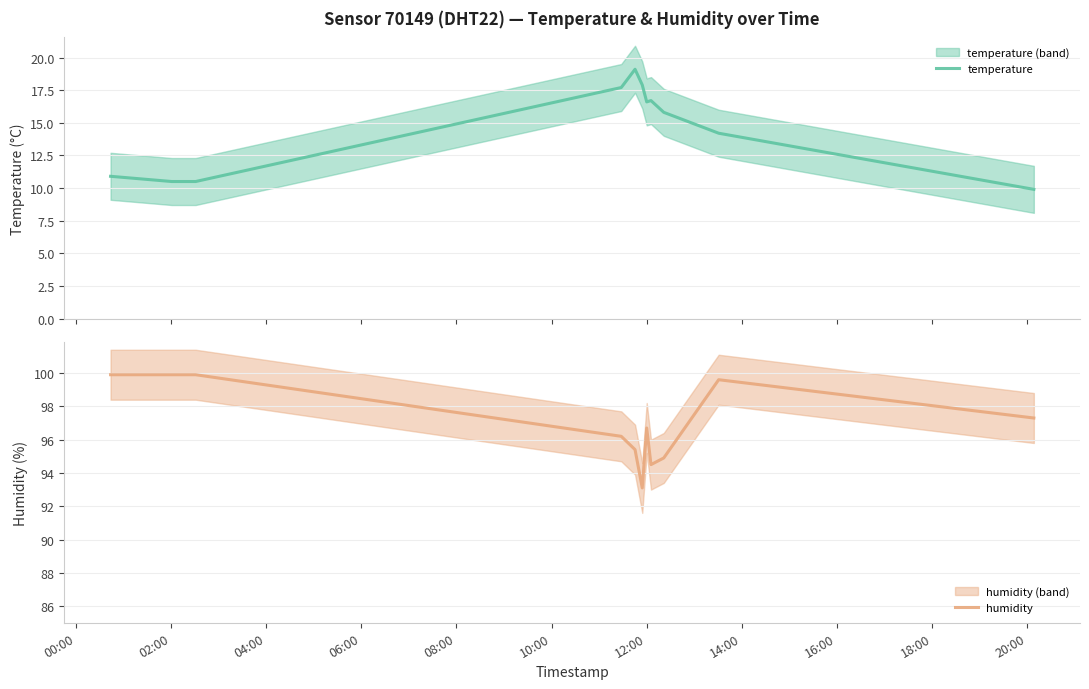

What is the difference between the humidity values at 16:00 and 12:00?

1.8